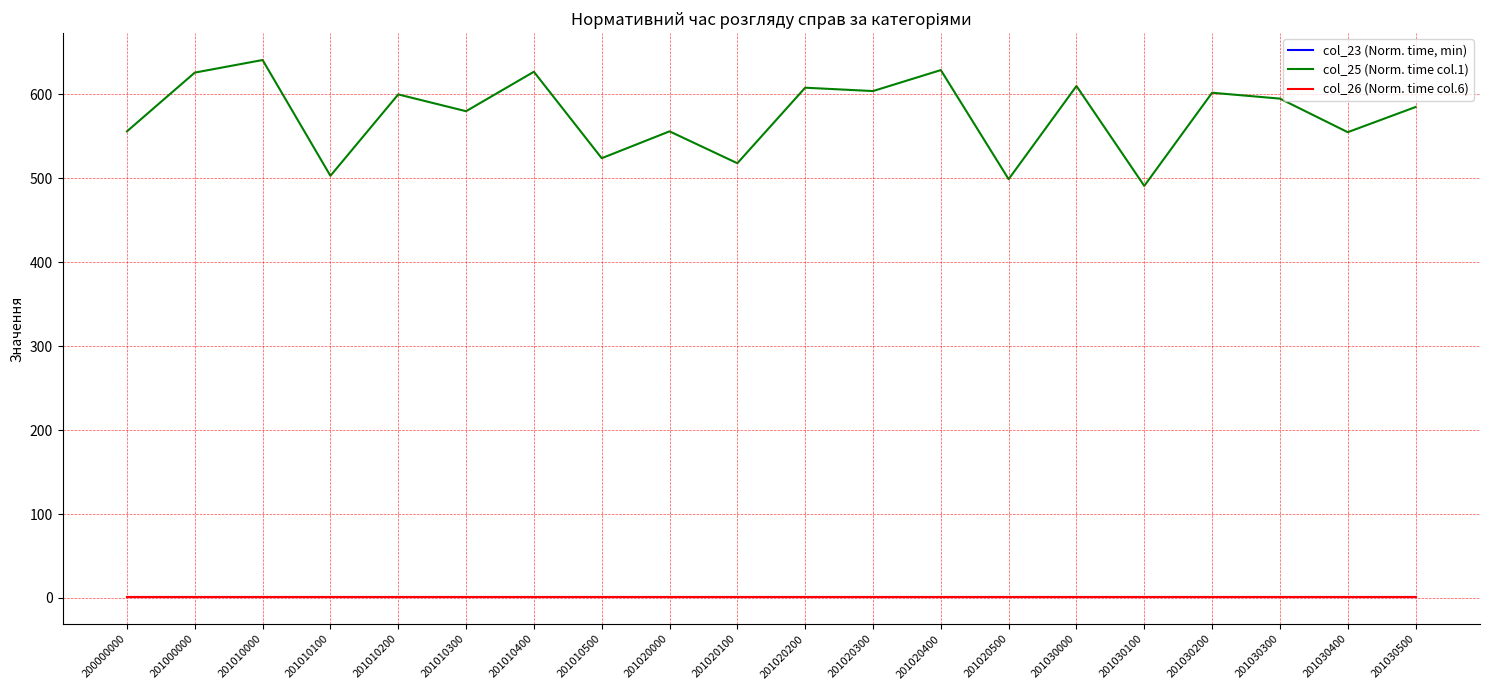

The col_25 (Norm. time col.1) series shows 303.1 at 201030300. True or false?

False